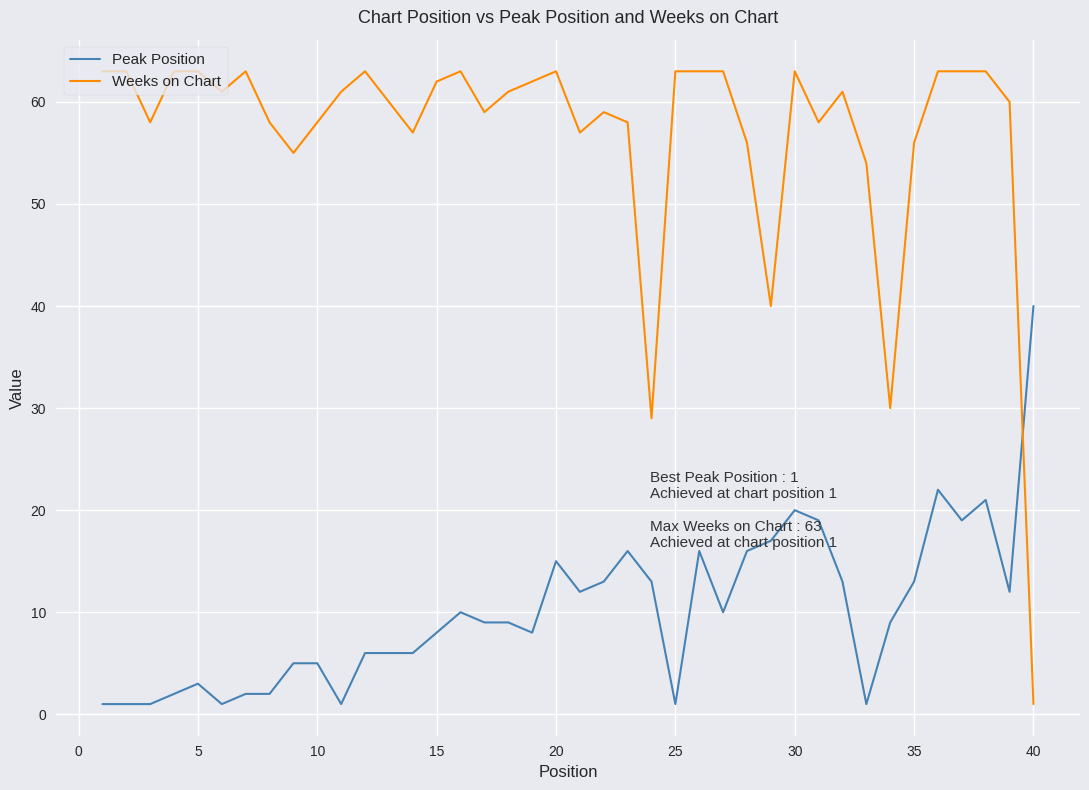

Which series has the largest total across all categories?

Weeks on Chart